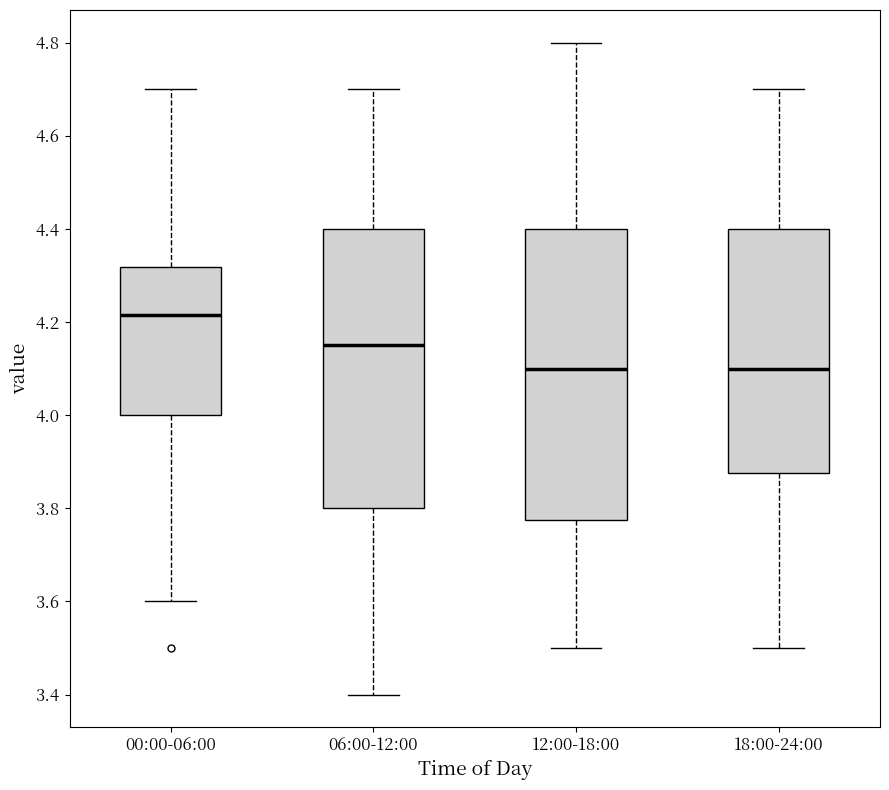

Reading left to right, read every box against the y-axis: the position of its median line, the range the box covers, and the ends of its whiskers. The values are not printed on the chart, so give them approximately, as read against the axis.

00:00-06:00: median 4.22, box 4.00 to 4.32, whiskers 3.60 to 4.70
06:00-12:00: median 4.16, box 3.80 to 4.40, whiskers 3.40 to 4.70
12:00-18:00: median 4.10, box 3.78 to 4.40, whiskers 3.50 to 4.80
18:00-24:00: median 4.10, box 3.88 to 4.40, whiskers 3.50 to 4.70